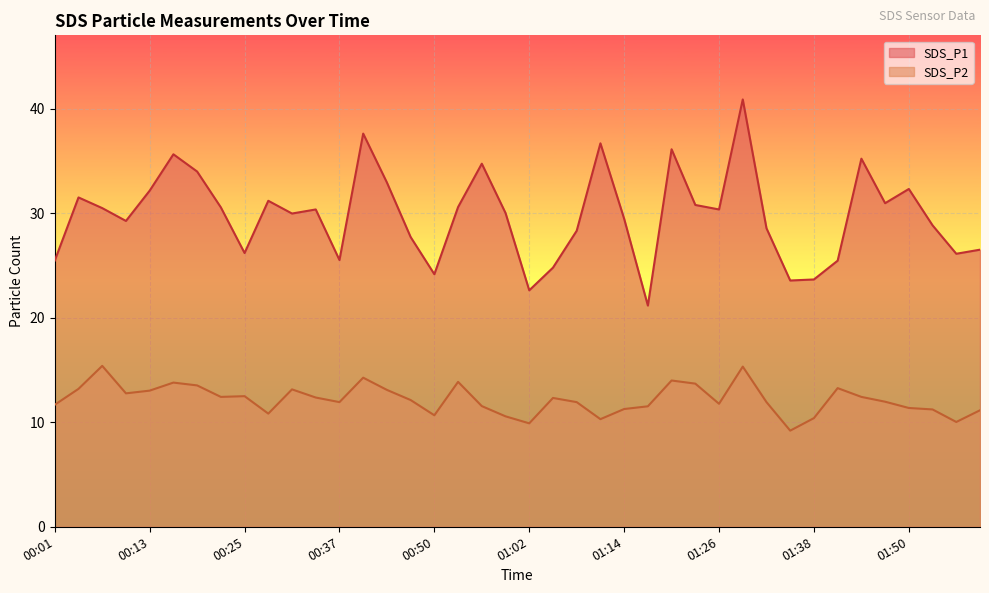

The value of SDS_P1 at 01:32 is 45.1. True or false?

False